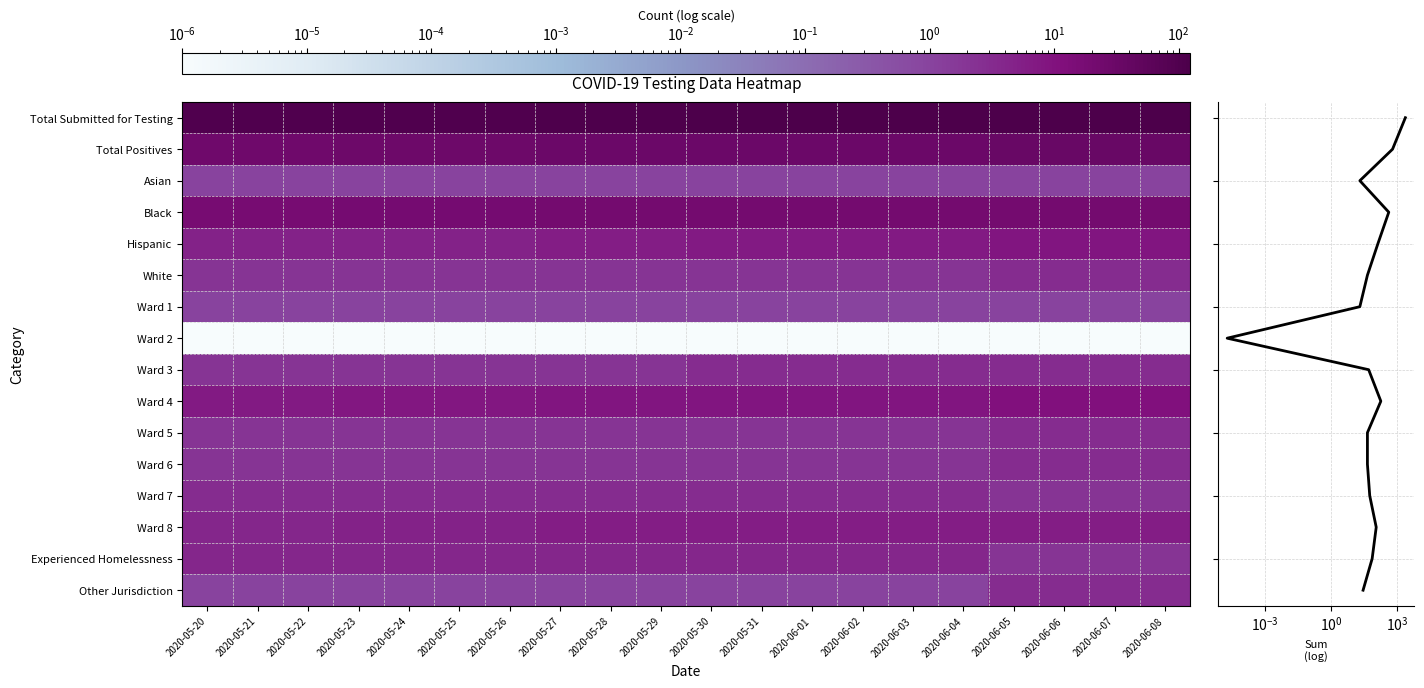

Between 2020-05-27 and 2020-06-02, which is larger?

2020-06-02